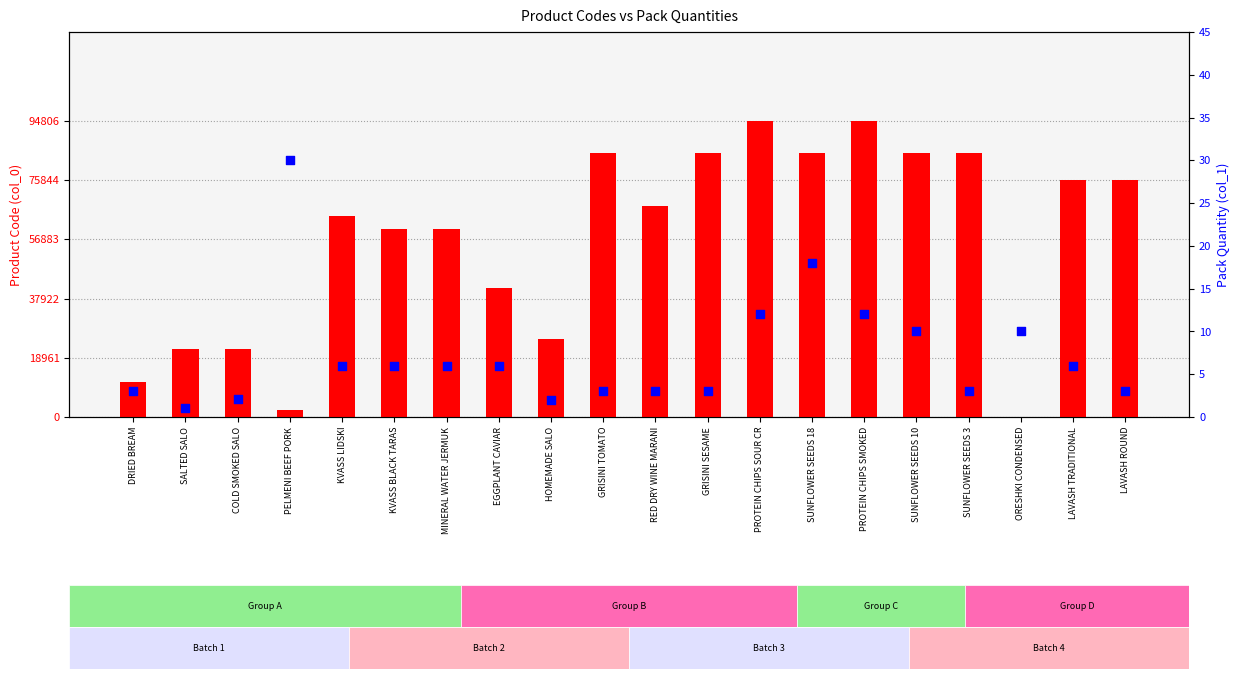

Which series contains the highest Y value?

col_0 (product code)